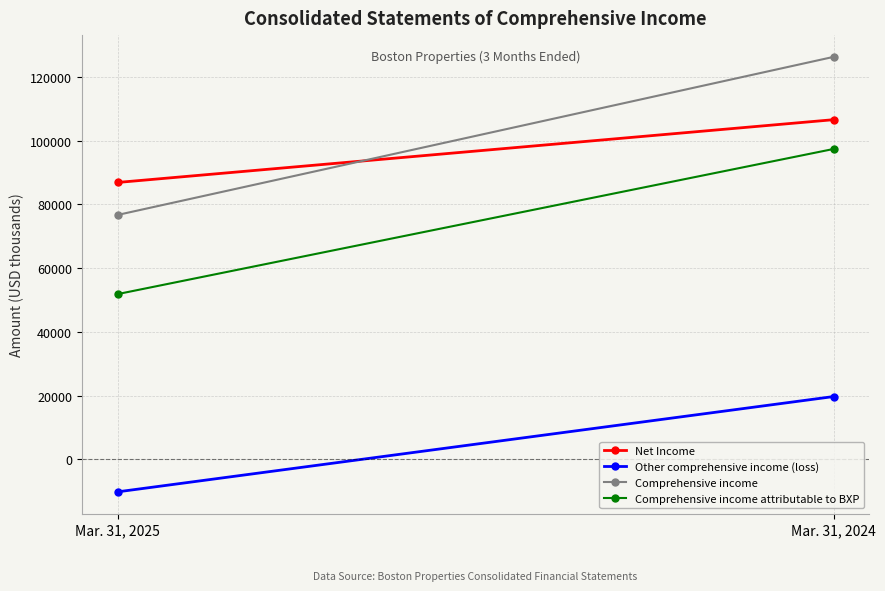

Which series changed the most between Mar. 31, 2025 and Mar. 31, 2024?

Comprehensive income